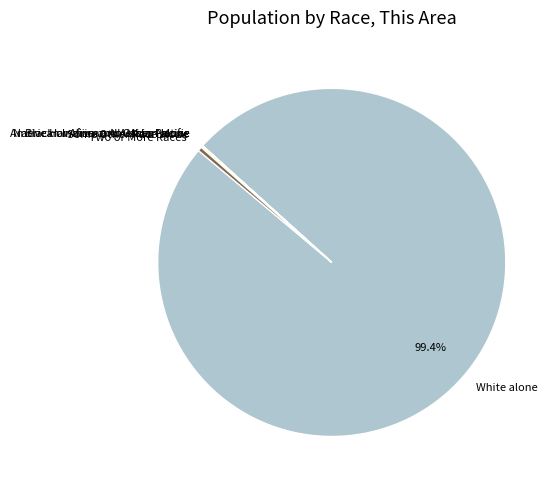

What is the largest slice in the pie chart?

White alone